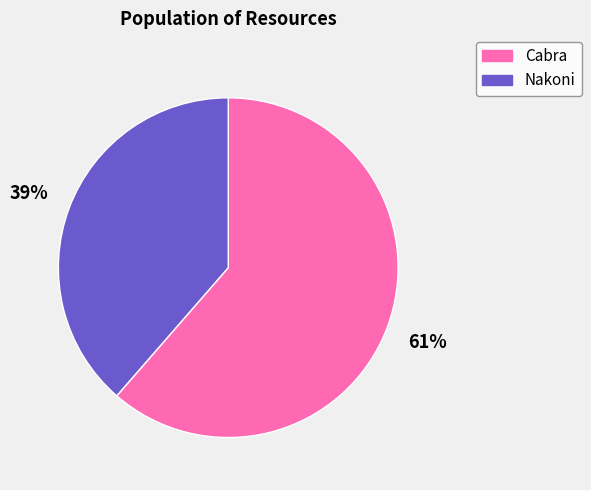

Is the sum of Nakoni and Cabra greater than half?

Yes